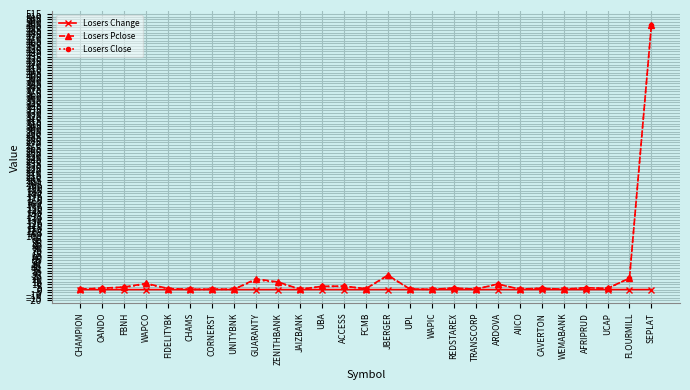

Does the chart have visible grid lines?

Yes